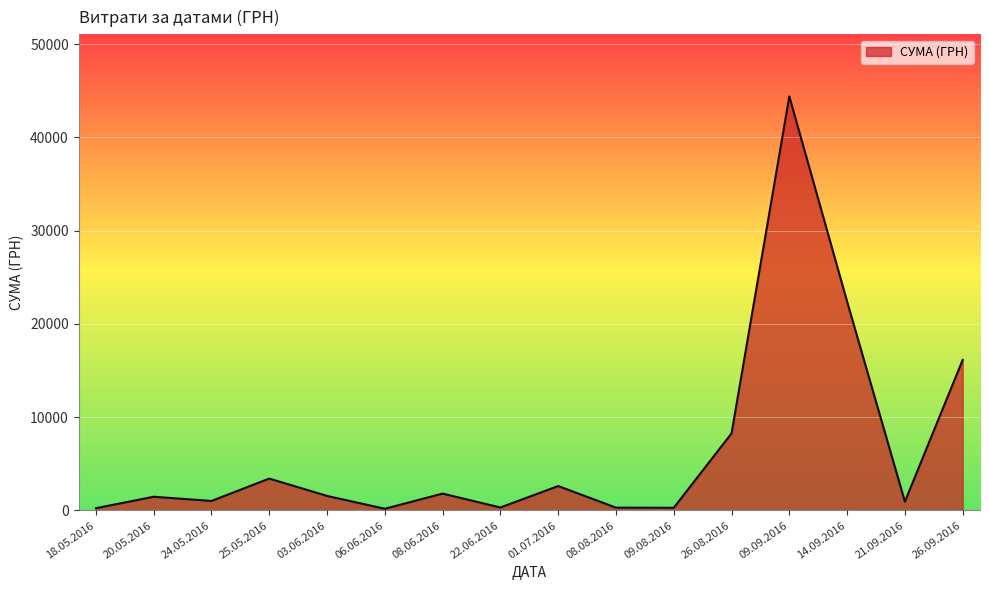

What is the difference between the values at 25.05.2016 and 20.05.2016?

1948.1